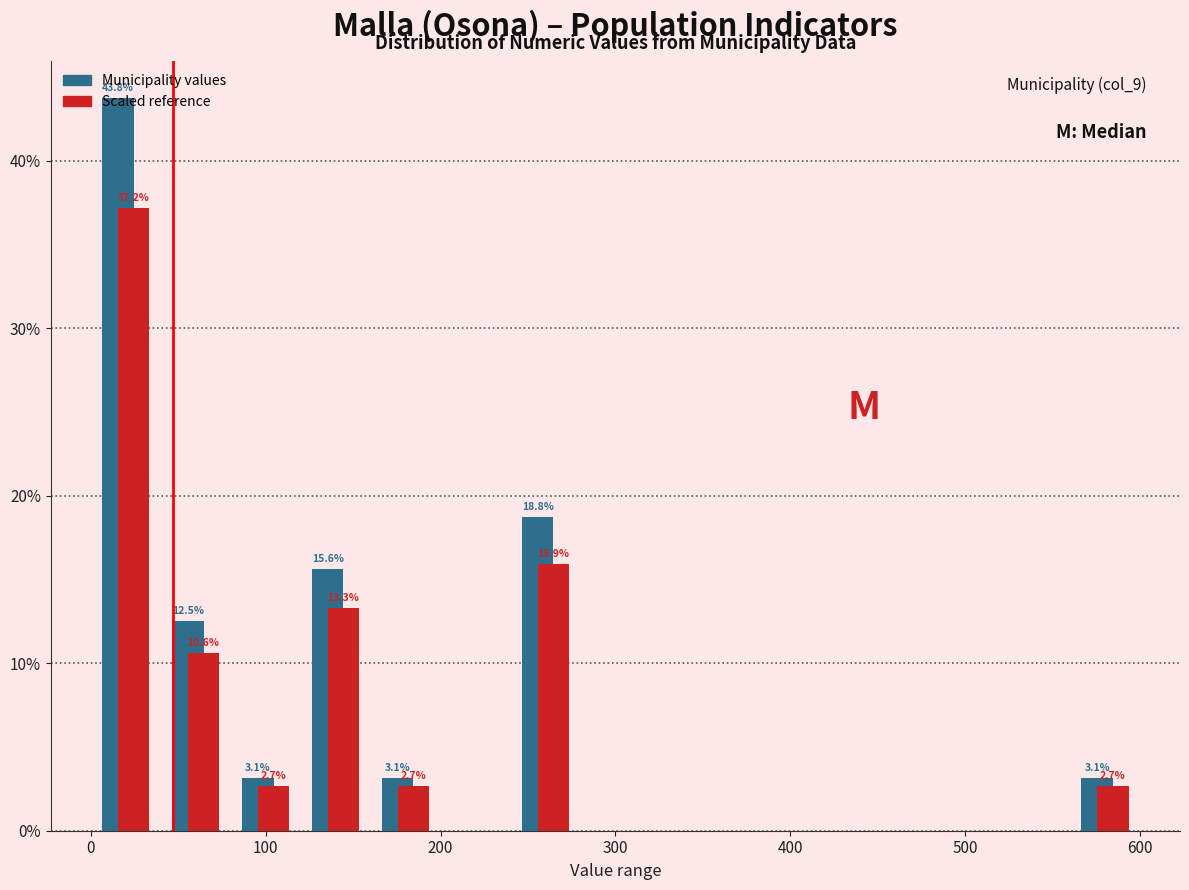

In the Municipality values series, which range on the x-axis has the tallest bar?

0 to 40